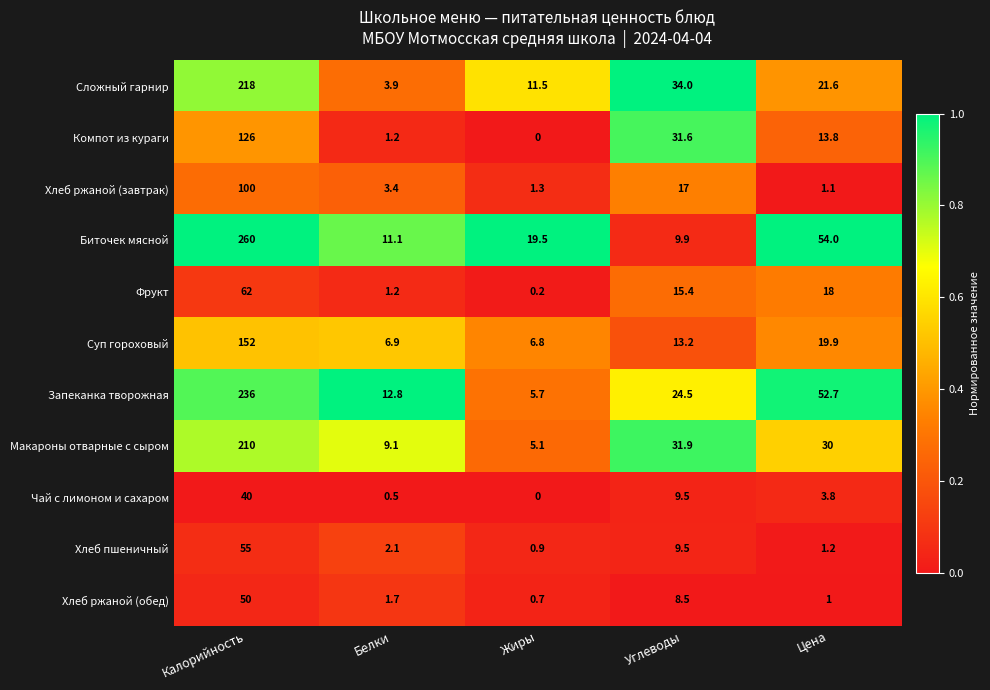

Which series has the largest range (max minus min)?

Биточек мясной